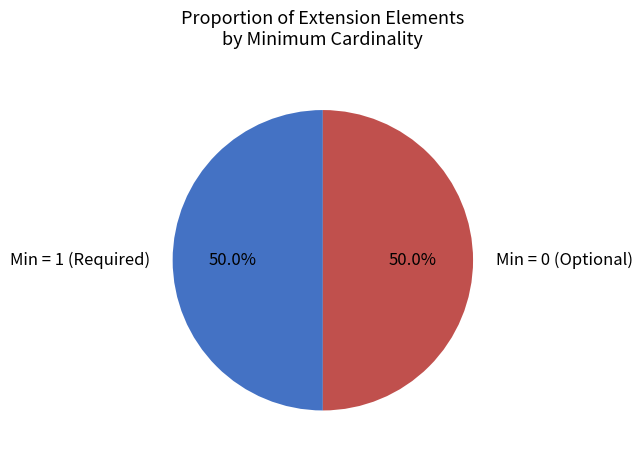

To the nearest percent, what is the difference between the largest and smallest slice percentages?

0%